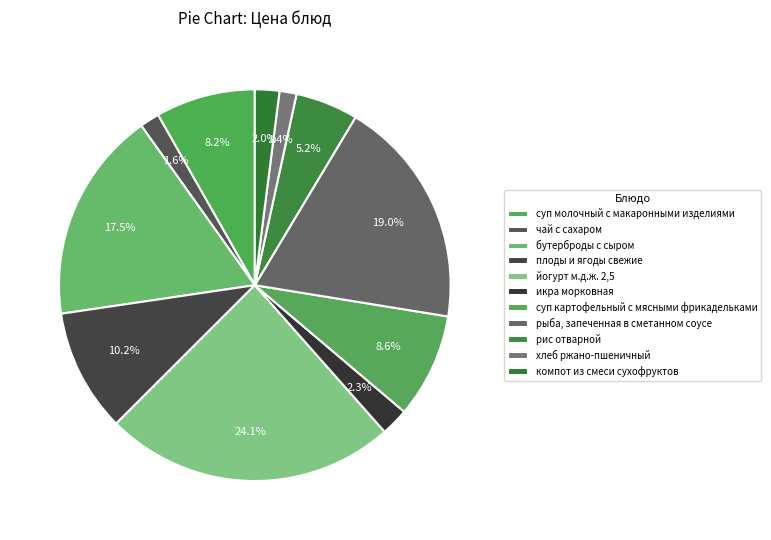

To the nearest percent, what portion does бутерброды с сыром represent?

17%